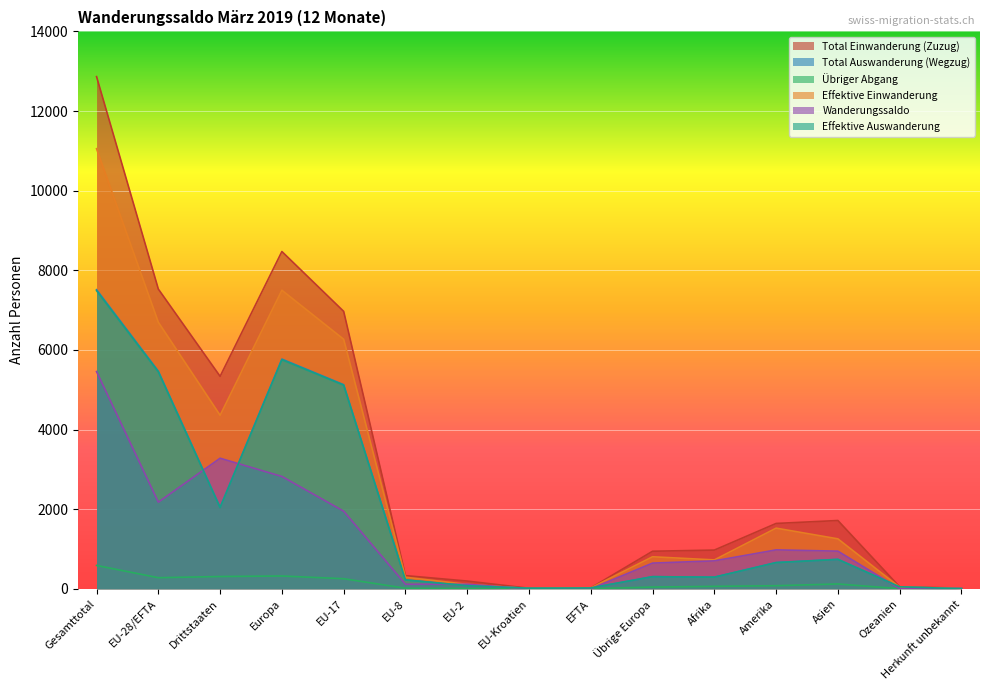

Which category has the highest value across all series?

Gesamttotal